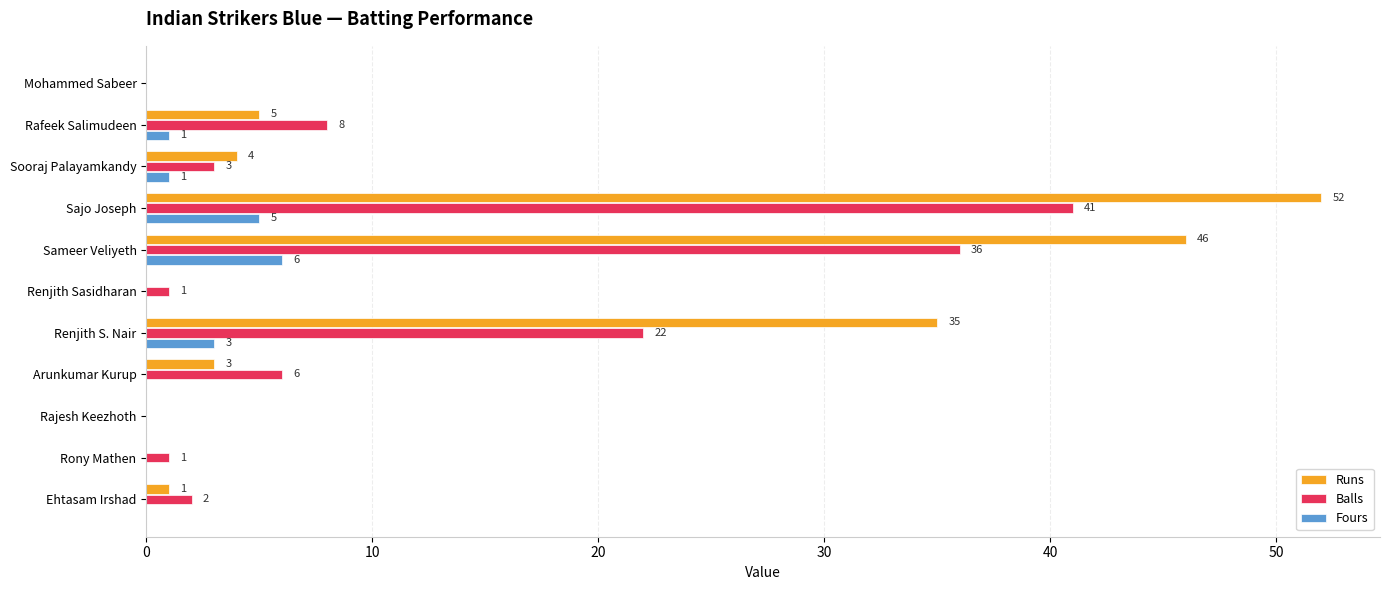

Where is Balls nearest to the value 20?

Renjith S. Nair